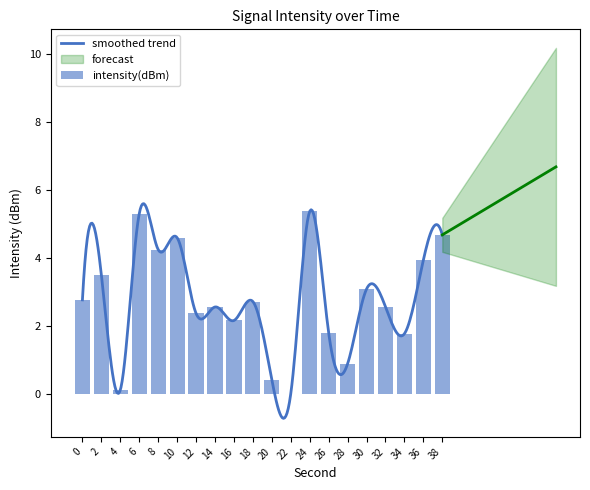

What is the value of the 10th bar from the left?

2.7